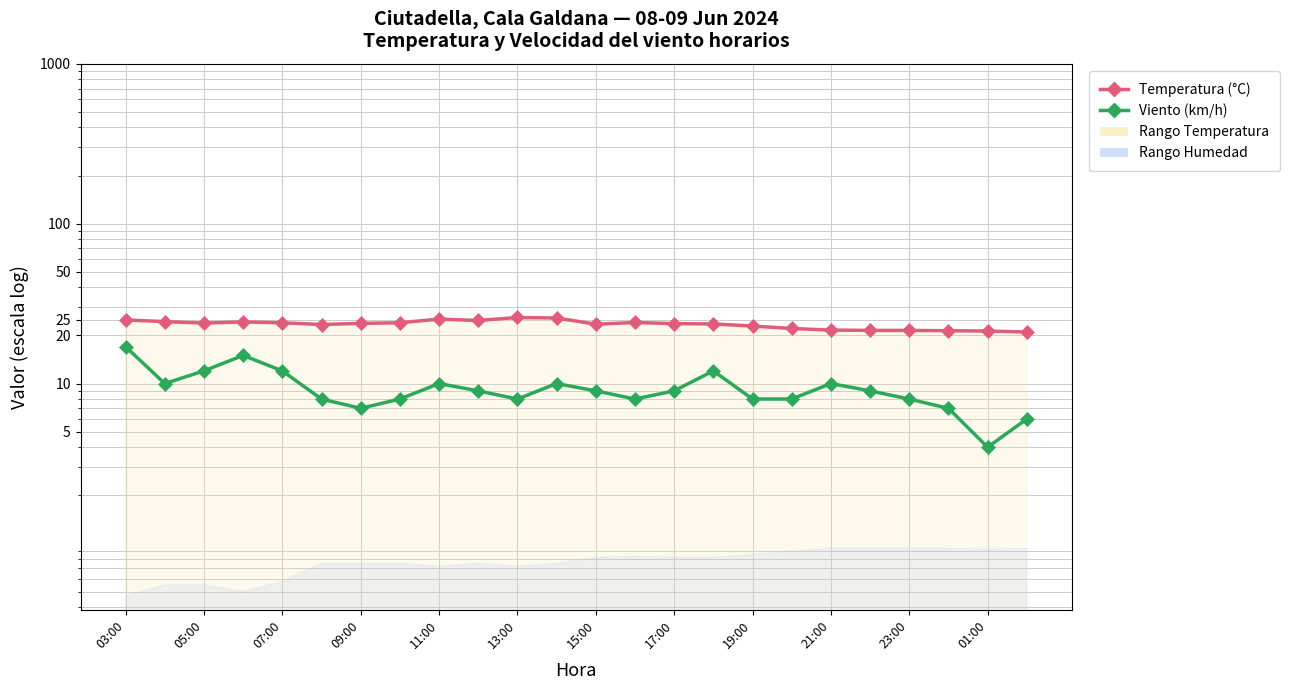

List the series in order of their peak value, highest first.

Temperatura (°C), Velocidad del viento (km/h)